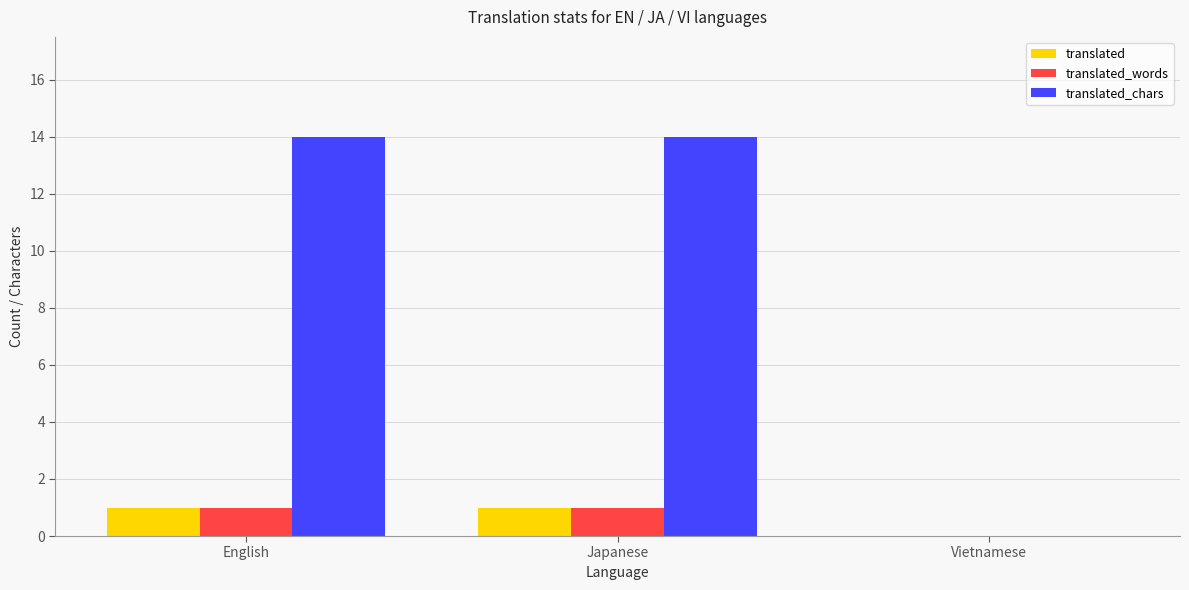

Is it true that translated_chars equals 0 at Vietnamese?

True